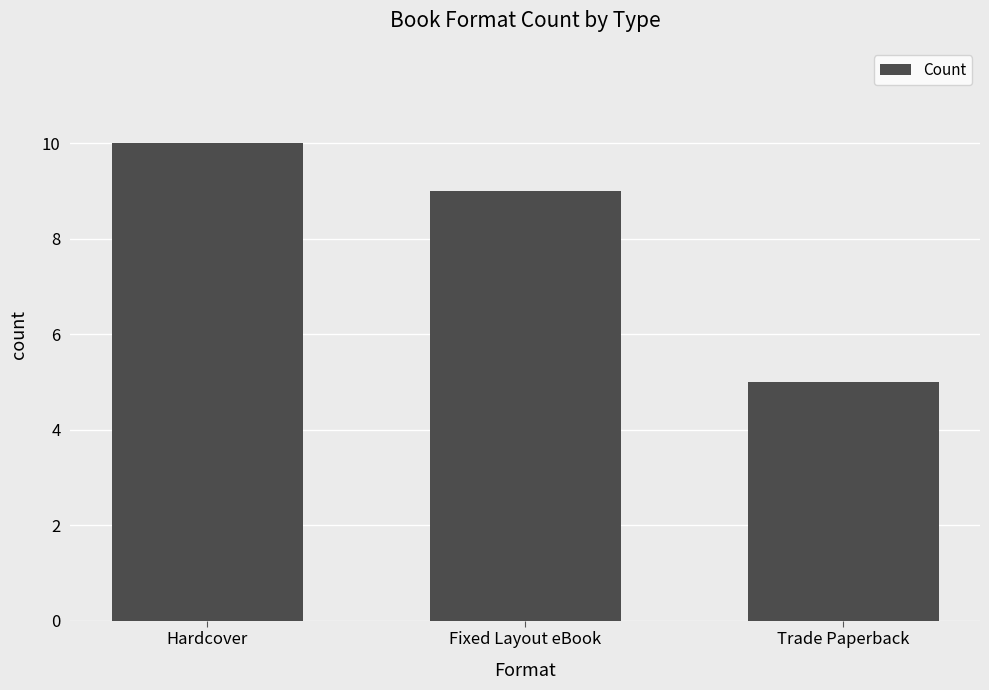

Where does the data first go above 9?

Hardcover